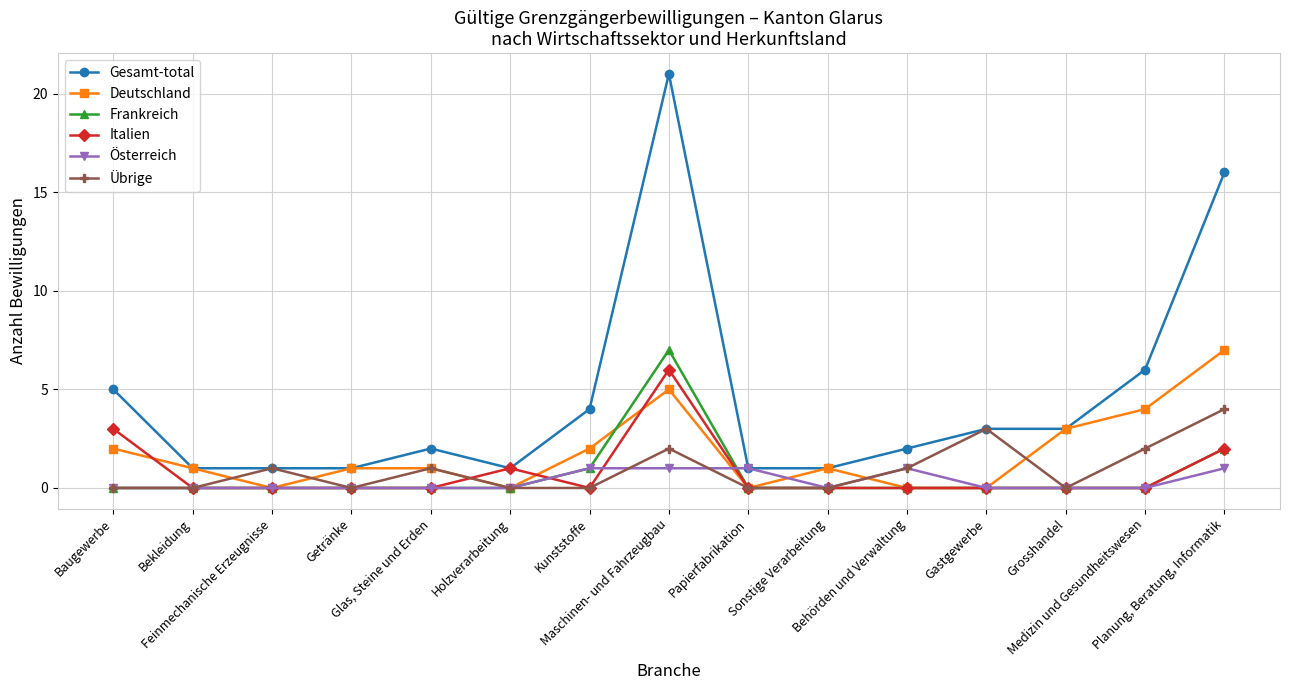

What is the label of the 13th point from the left?

Grosshandel